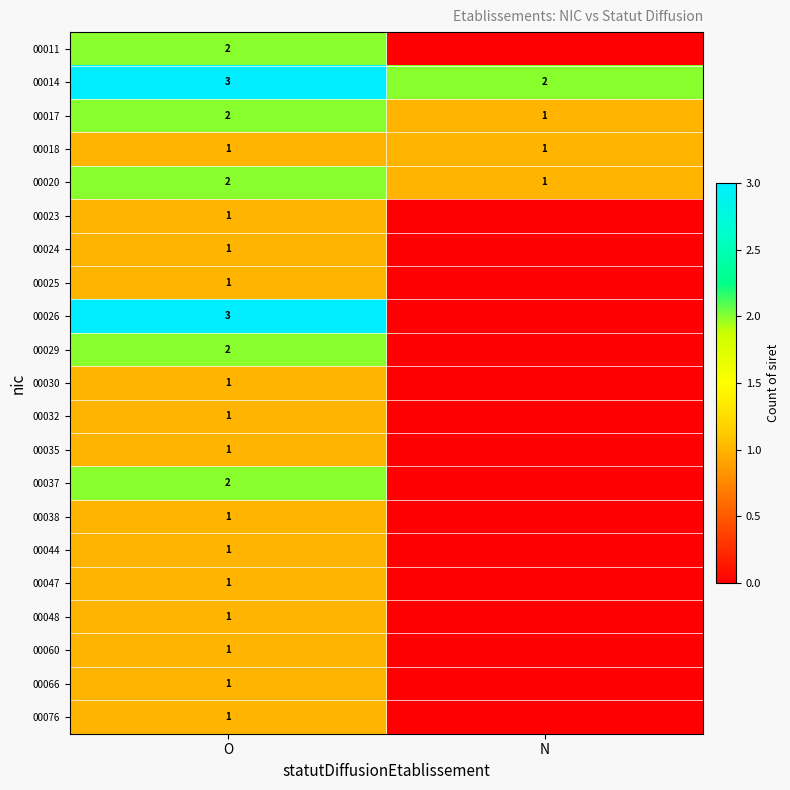

Where is 00017 nearest to the value 1?

N